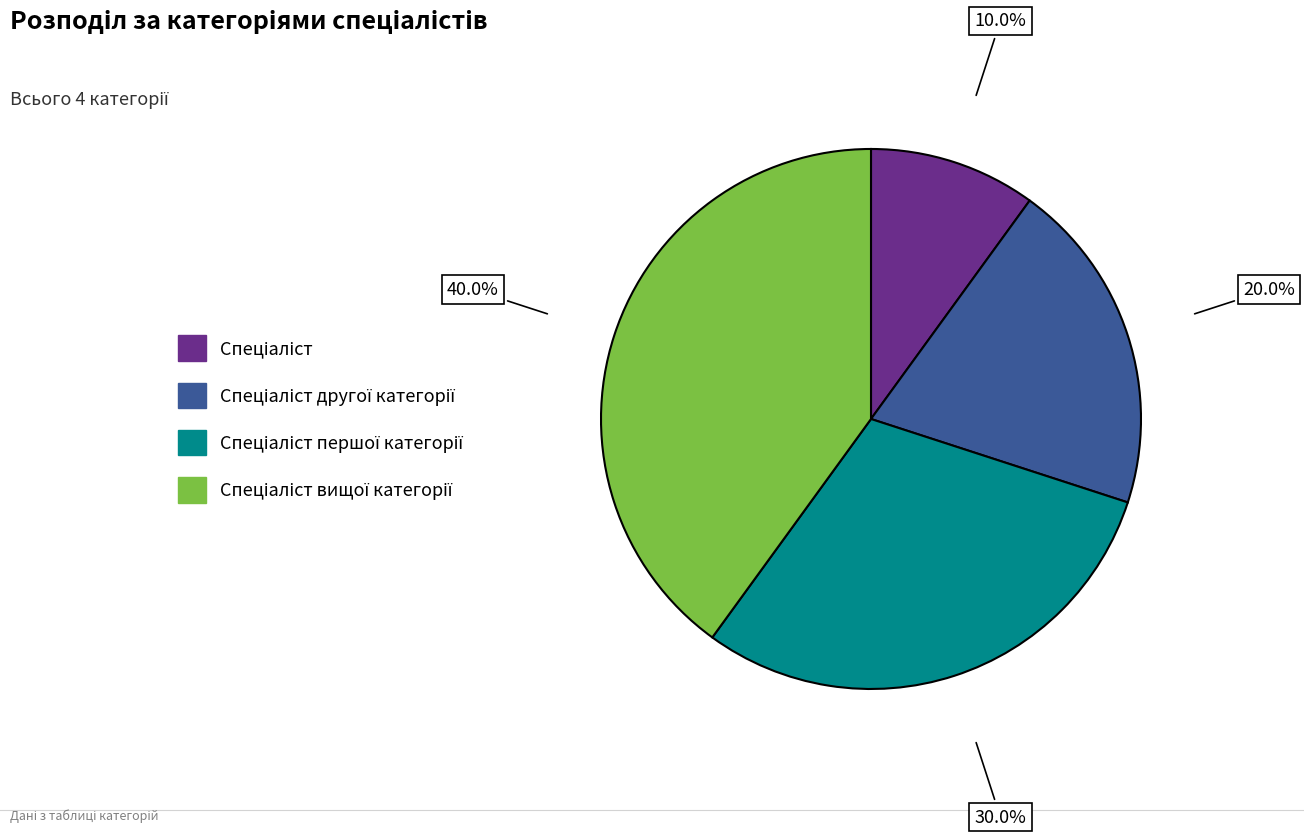

Does any single category account for the majority?

No